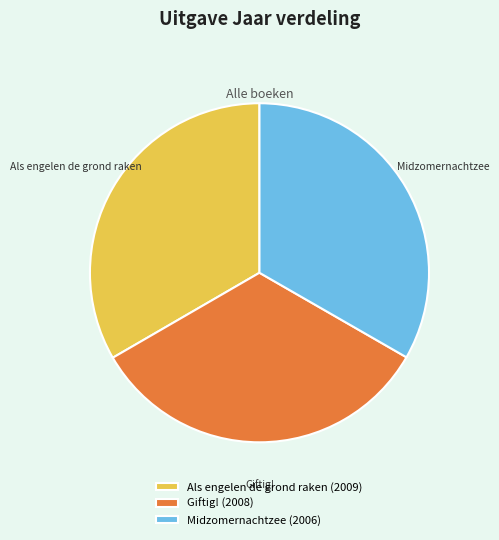

The Giftig! (2008) slice represents 24% of the pie. True or false?

False